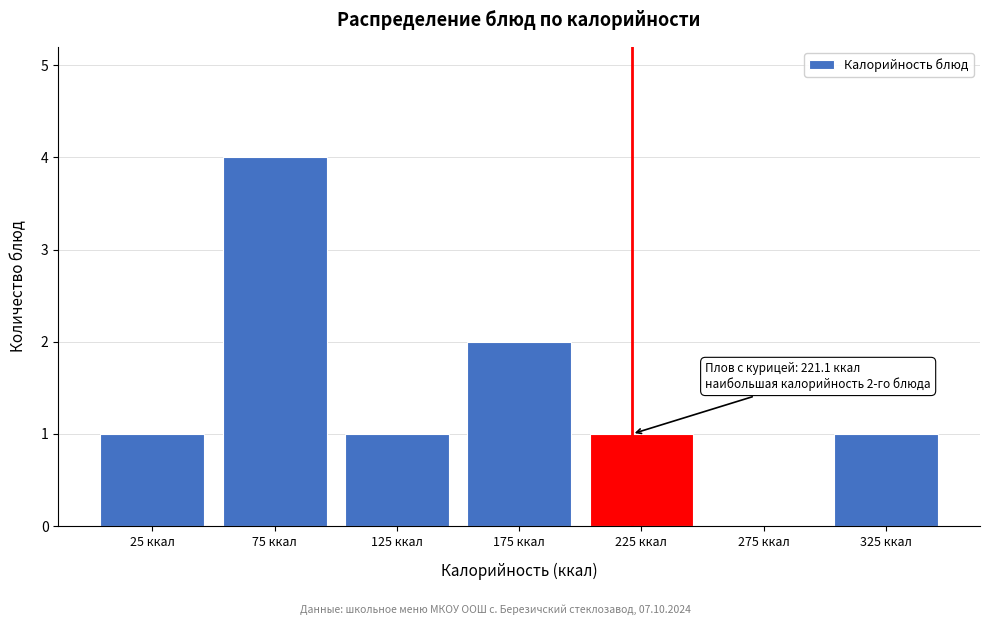

Over which range of the x-axis is the bar tallest?

50 to 100